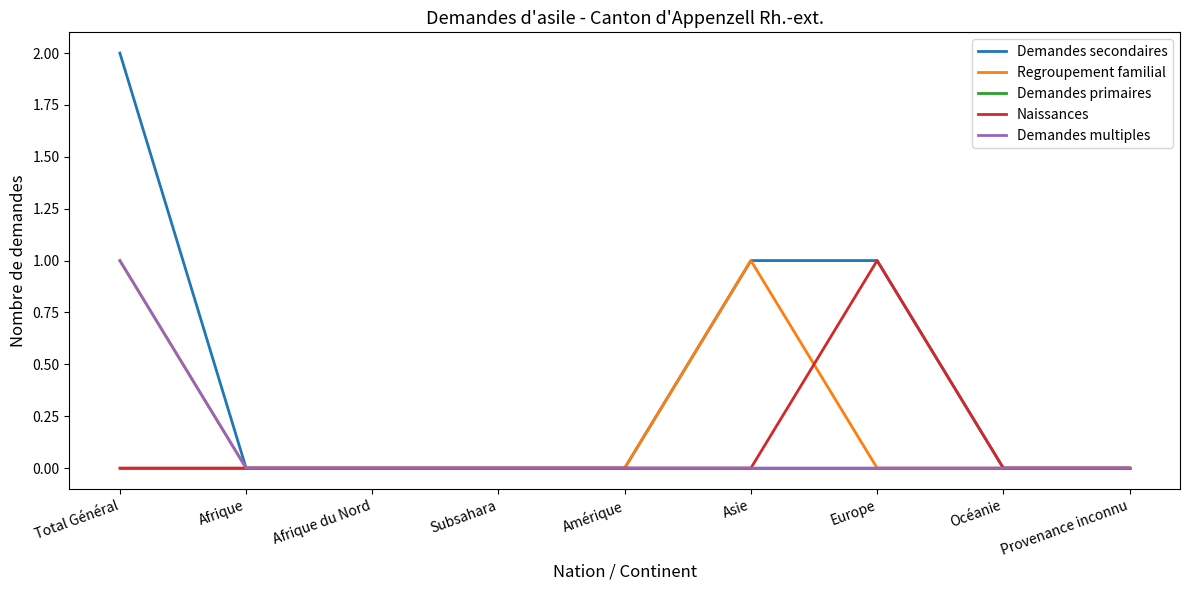

The value of Regroupement familial at Afrique is 0. True or false?

True